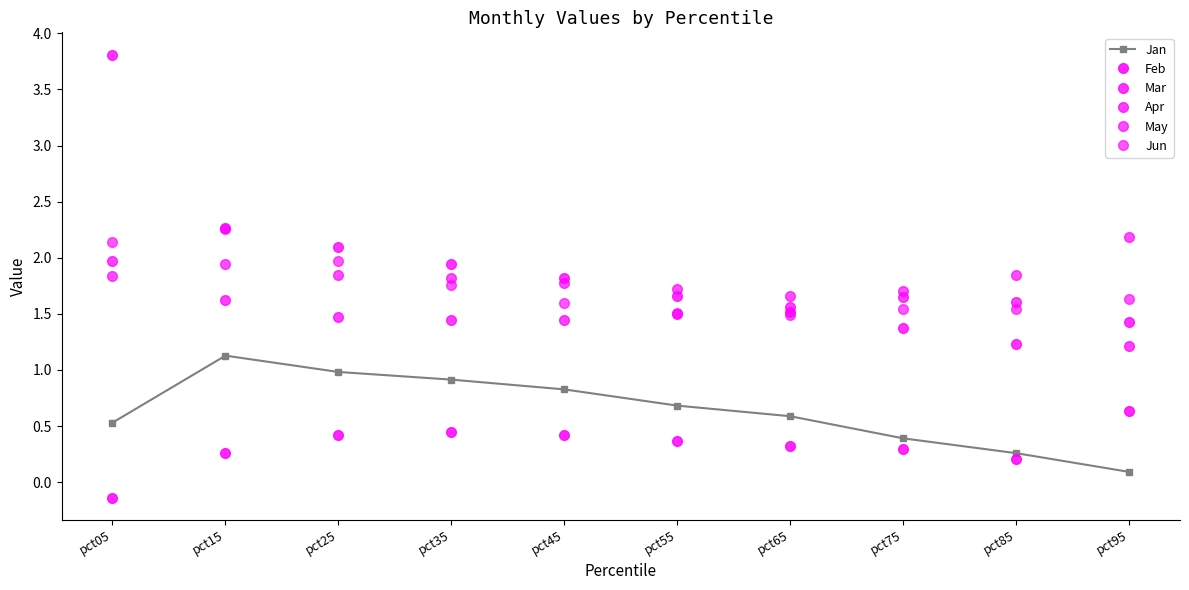

Is it true that Feb equals 0.1 at pct25?

False